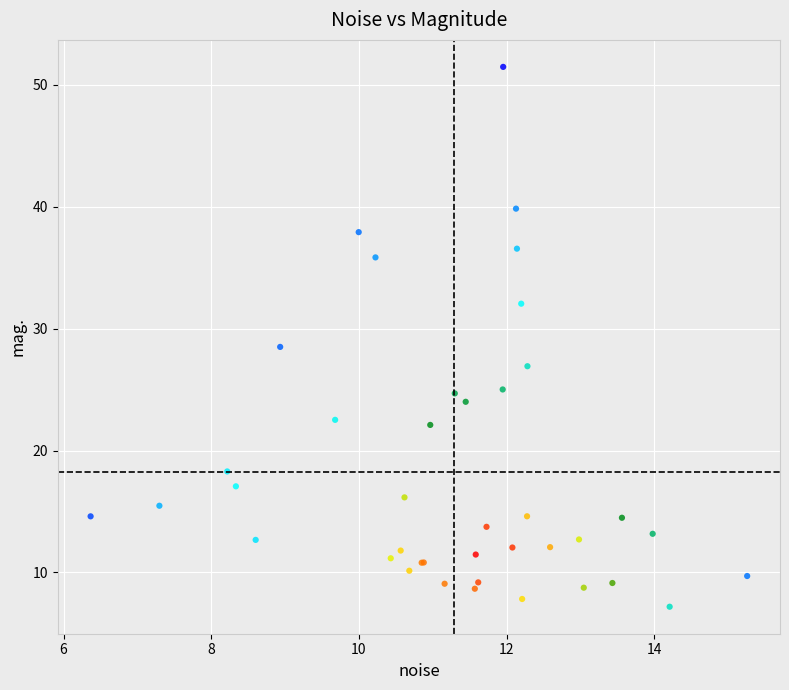

What Y value in the scatter plot is closest to 29?

28.5